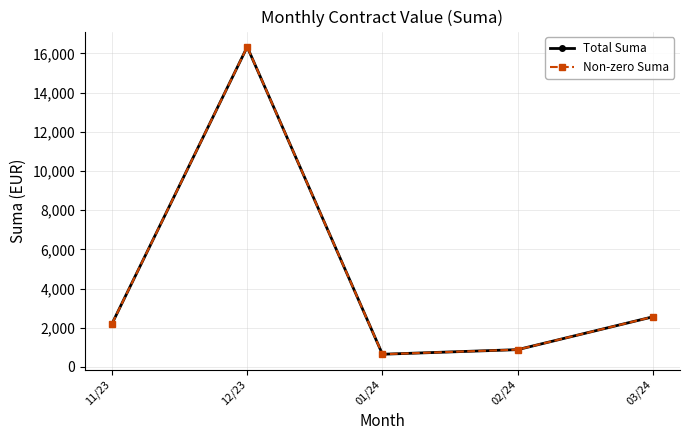

What is the label of the 4th point from the right?

12/23